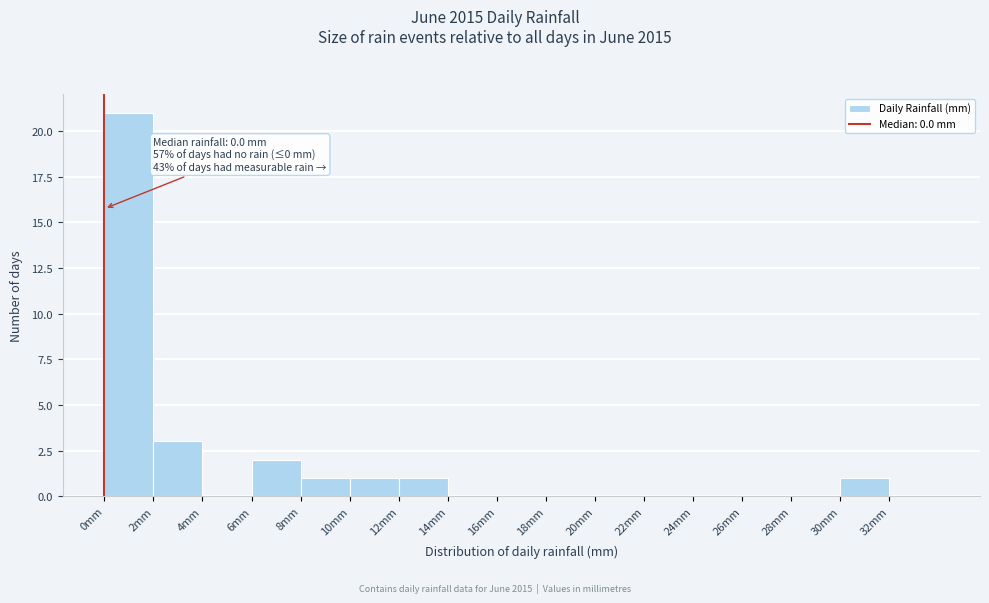

Which range on the x-axis has the tallest bar?

0 to 2